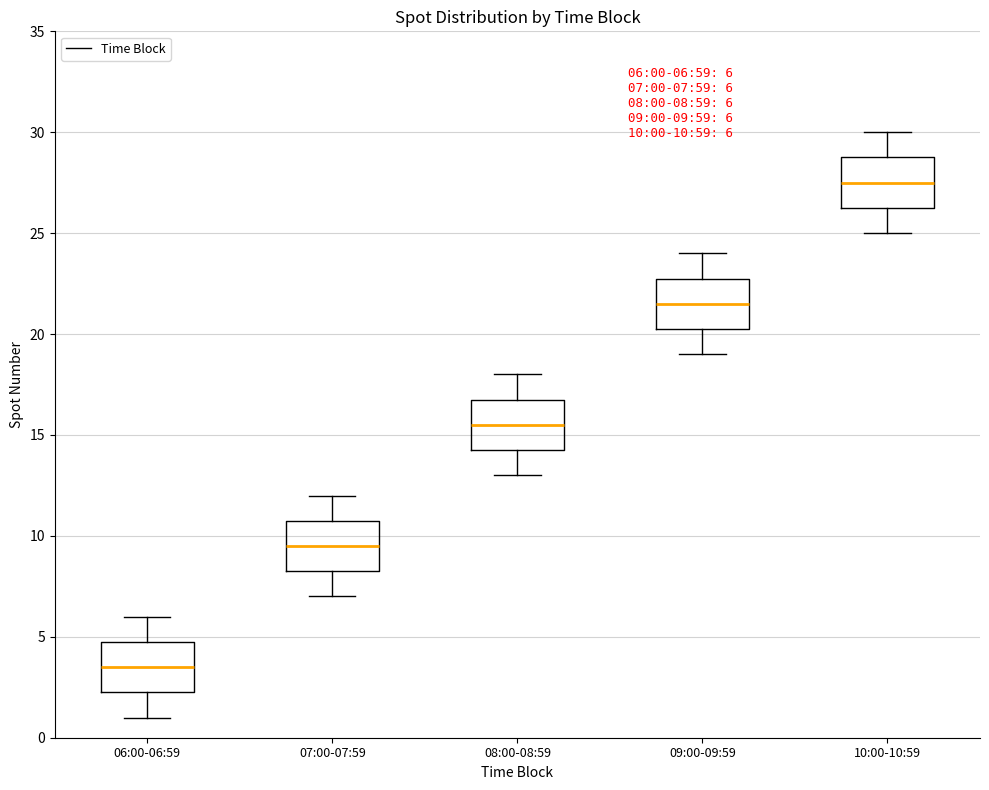

Which box's median line is the highest?

10:00-10:59